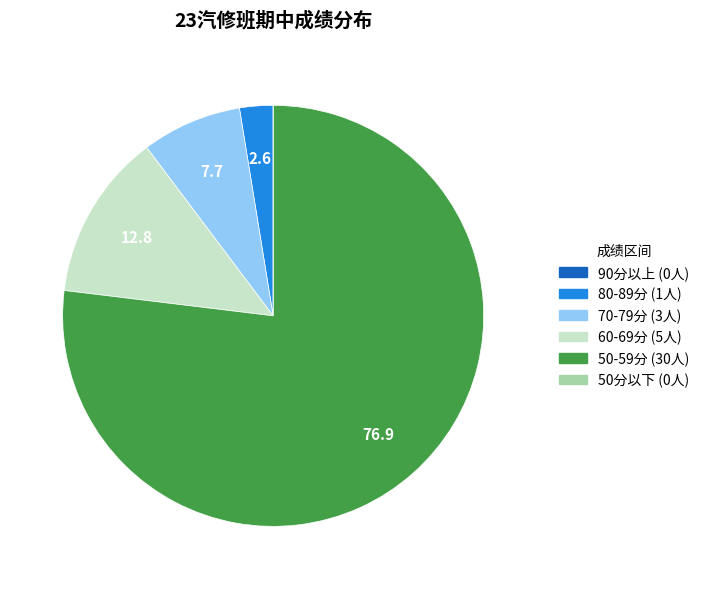

Is there a majority slice in this chart?

Yes